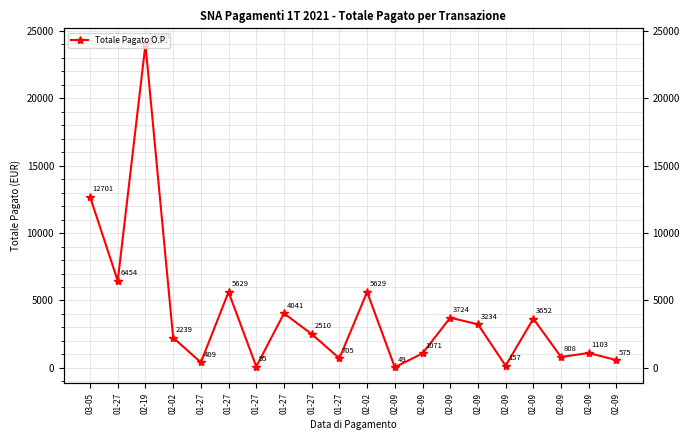

At which category does the data reach its first local peak?

02-19